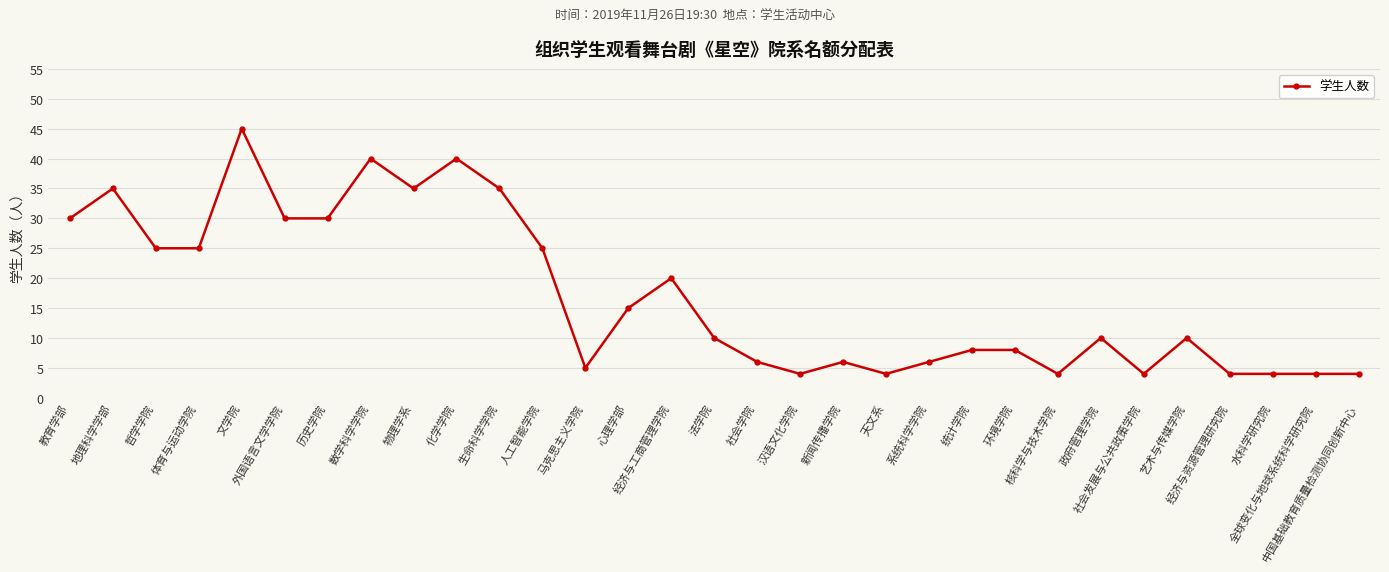

What value does the data have at 法学院, to the nearest 5?

10